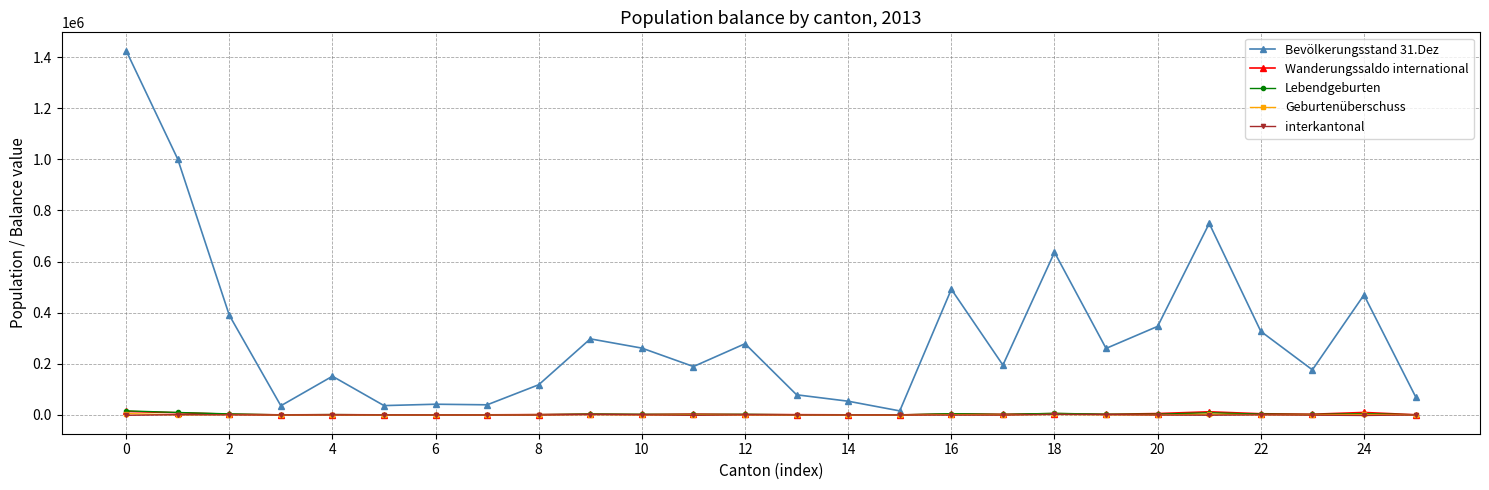

Which series has the widest spread of values?

Bevölkerungsstand 31.Dez